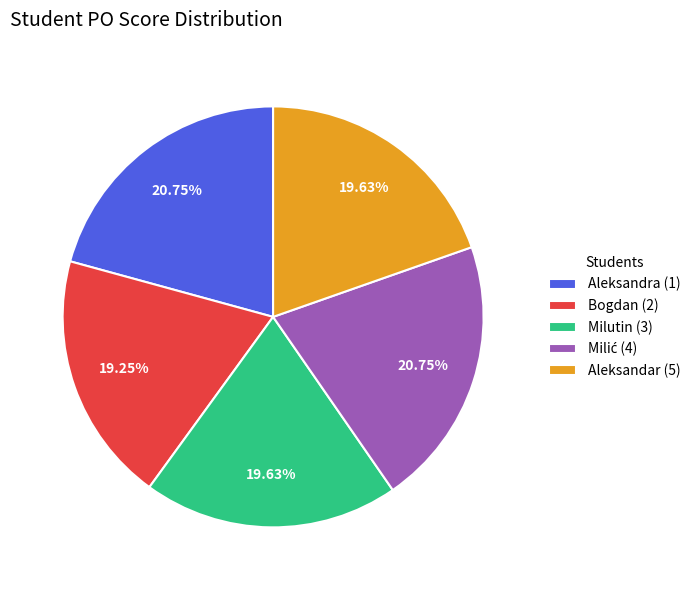

Approximately how many times larger is the value at Milutin (3) compared to Aleksandra (1)?

0.9